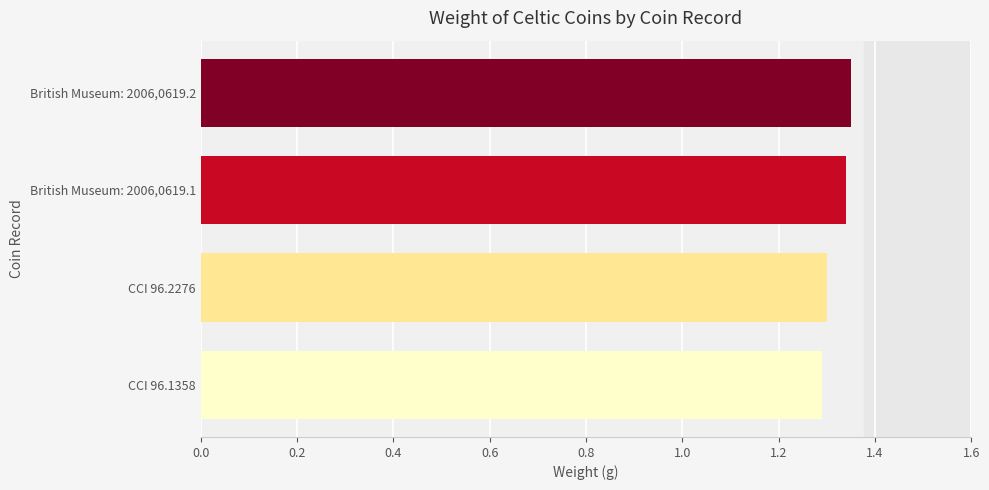

The value at CCI 96.2276 is 2.0. True or false?

False